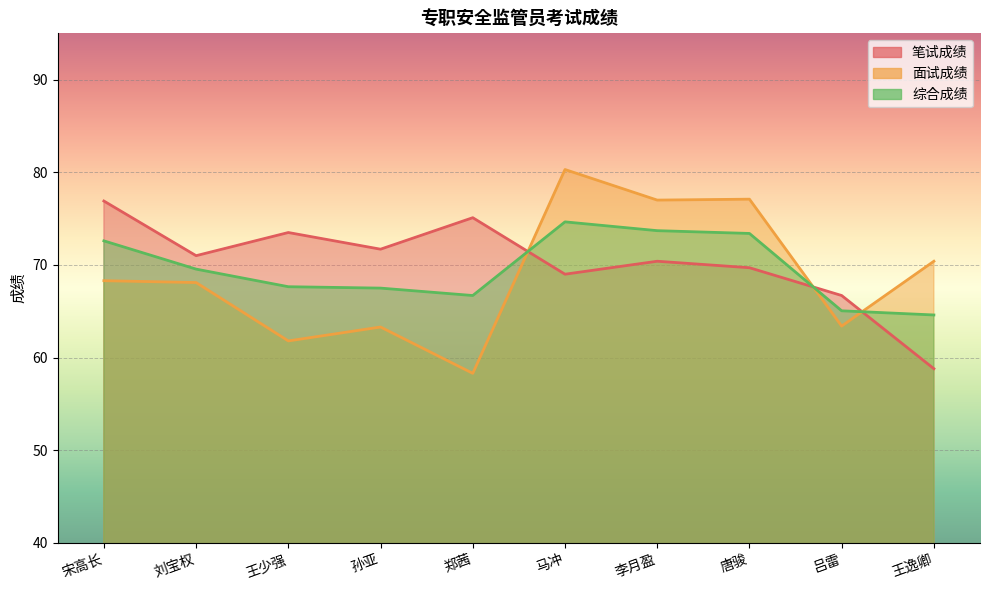

Between 唐骏 and 王逸卿, which is larger?

唐骏